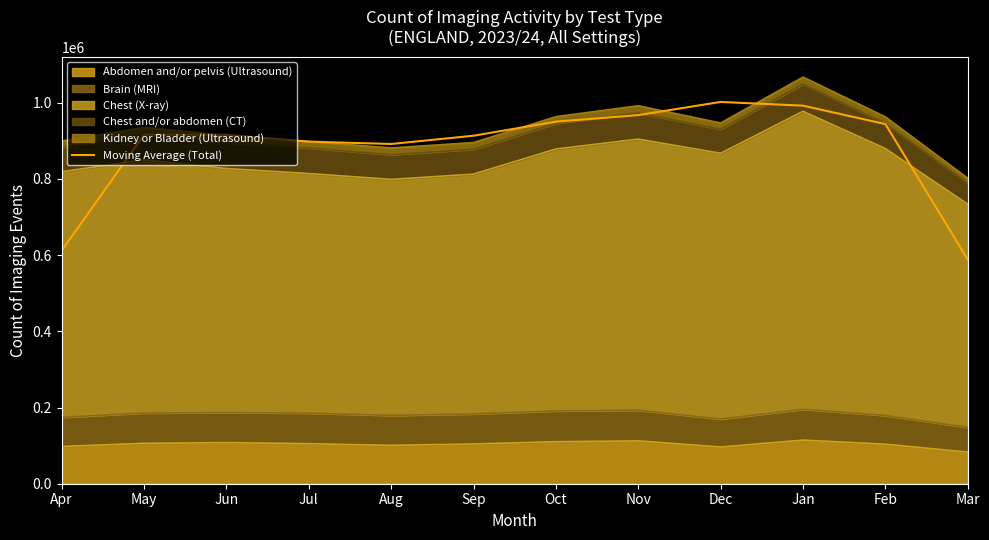

How many lines are shown in the chart?

1